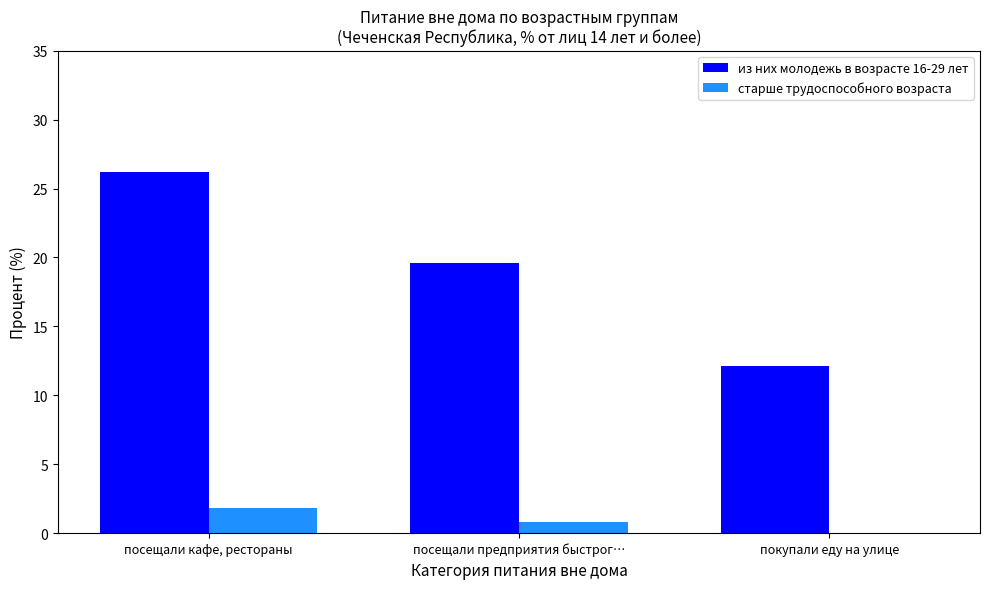

Are the bars grouped side by side (vs. stacked)?

Yes